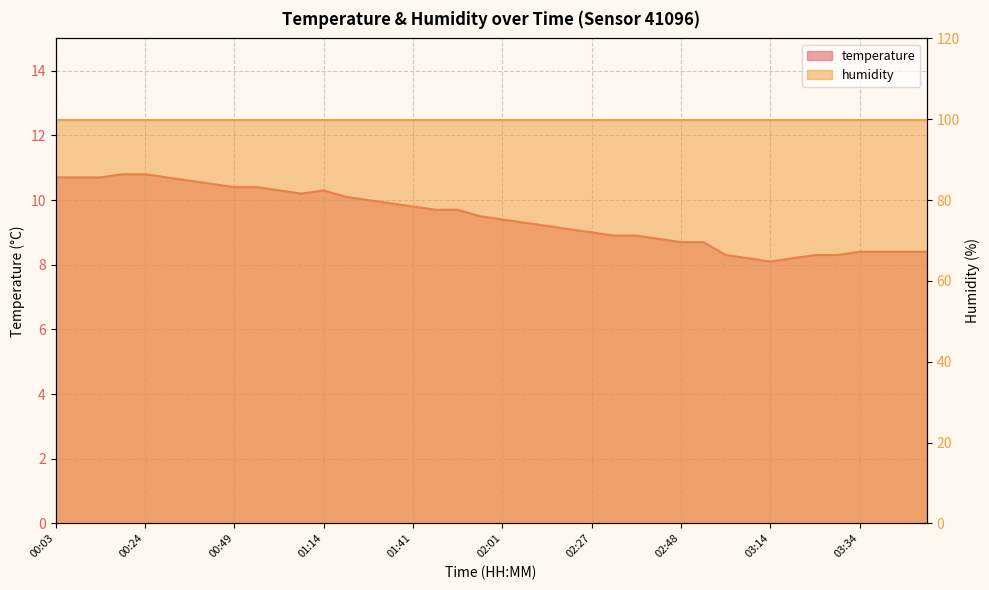

Reading right to left, transcribe all the data shown in this chart.

8.4	8.4	8.4	8.4	8.3	8.3	8.2	8.1	8.2	8.3	8.7	8.7	8.8	8.9	8.9	9.0	9.1	9.2	9.3	9.4	9.5	9.7	9.7	9.8	9.9	10.0	10.1	10.3	10.2	10.3	10.4	10.4	10.5	10.6	10.7	10.8	10.8	10.7	10.7	10.7